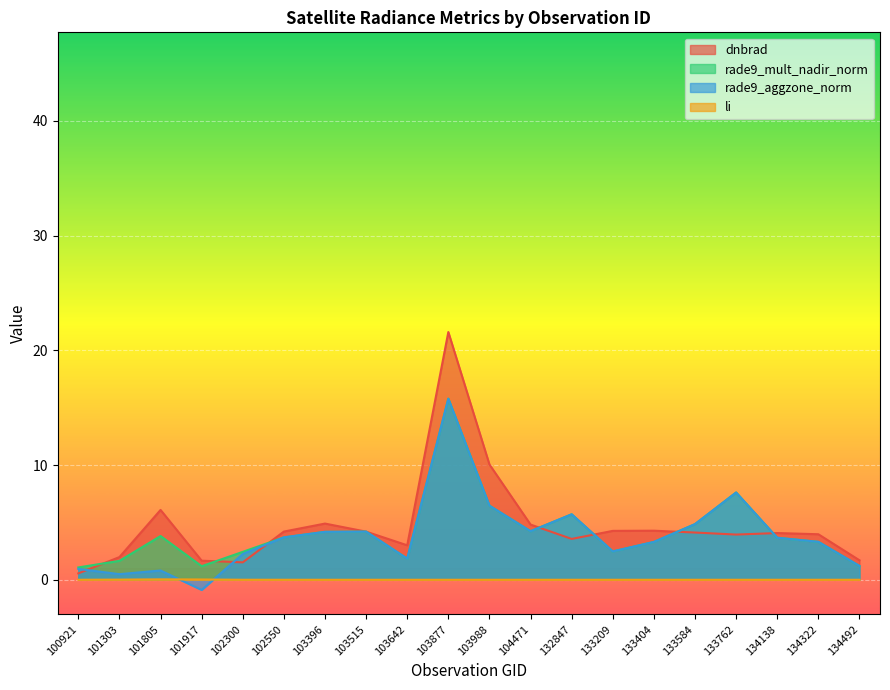

Is the value of li at 104471 greater than the value of rade9_mult_nadir_norm at 132847?

No